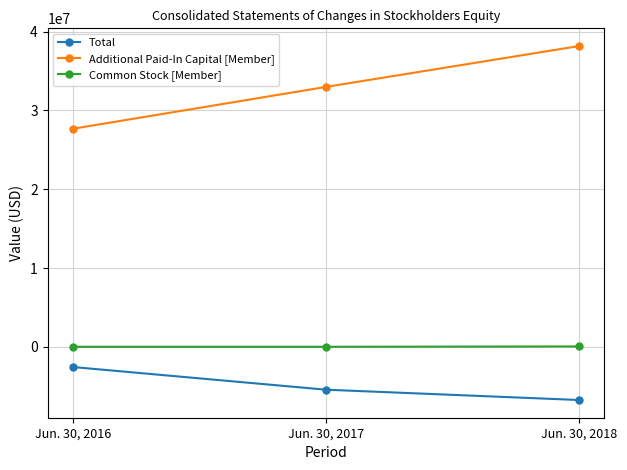

How many data points in Additional Paid-In Capital [Member] are less than 32980420?

1